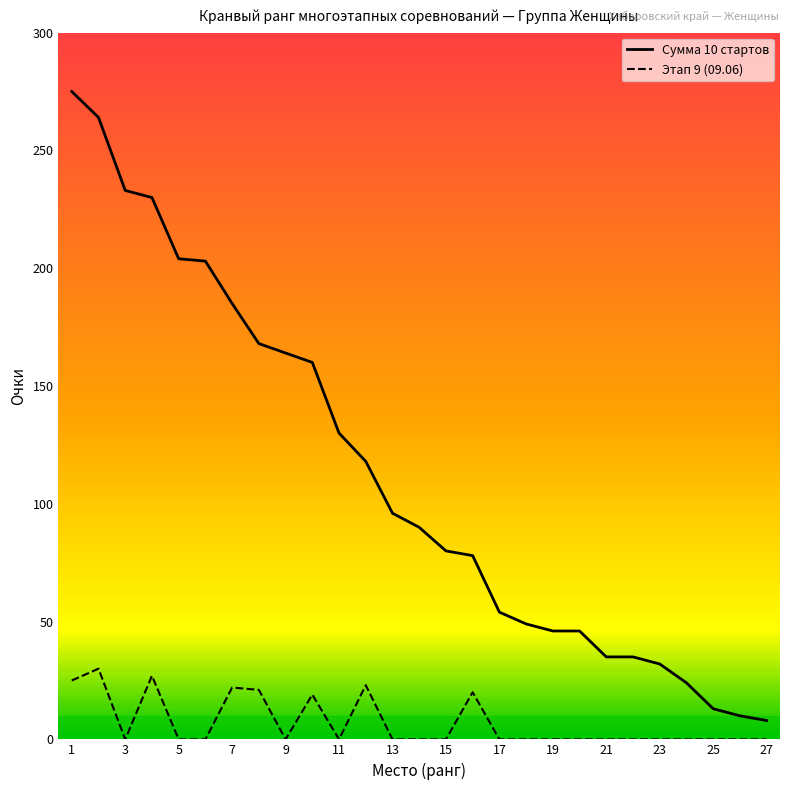

Which series has the widest spread of values?

Сумма 10 стартов